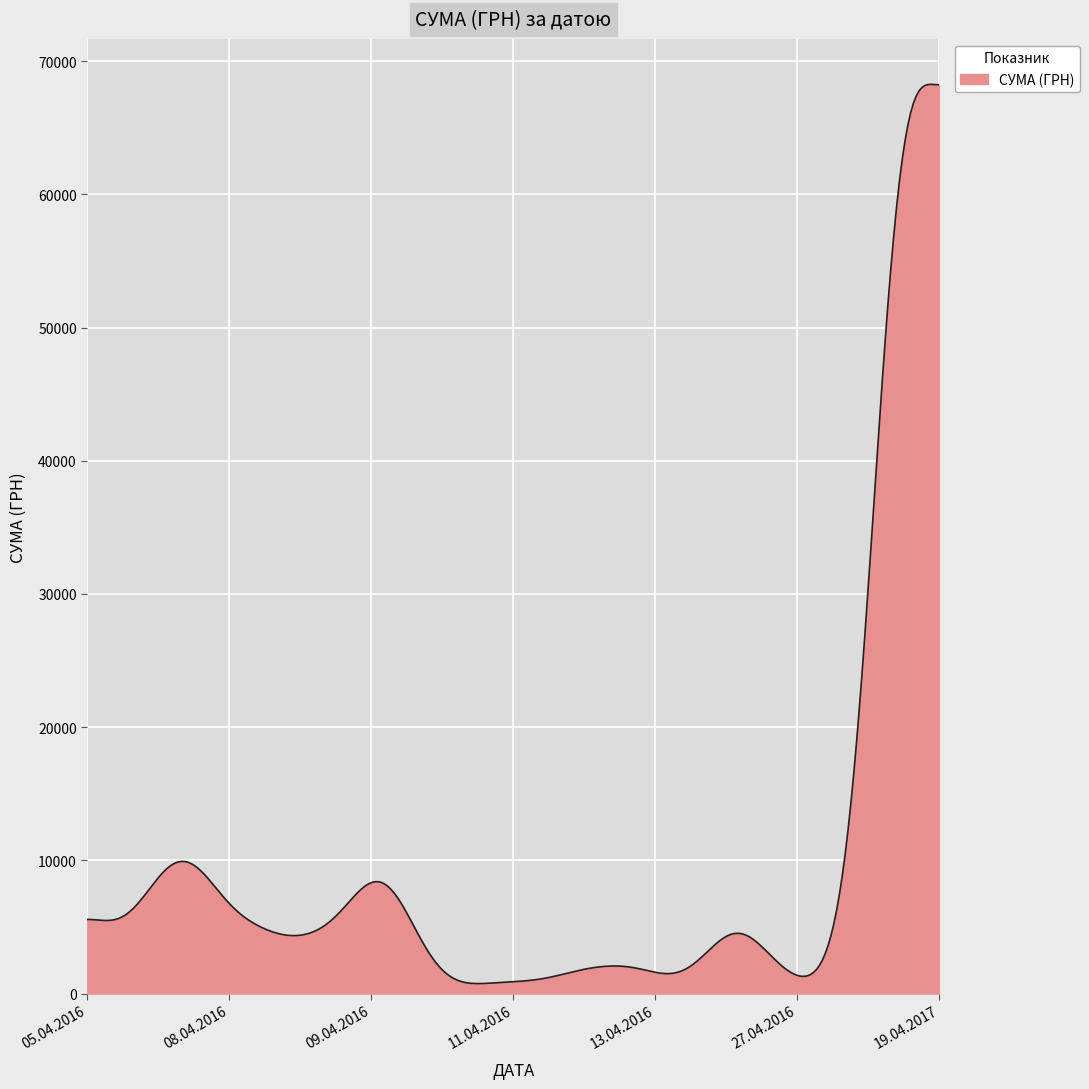

Does the chart display data point markers on the line(s)?

No